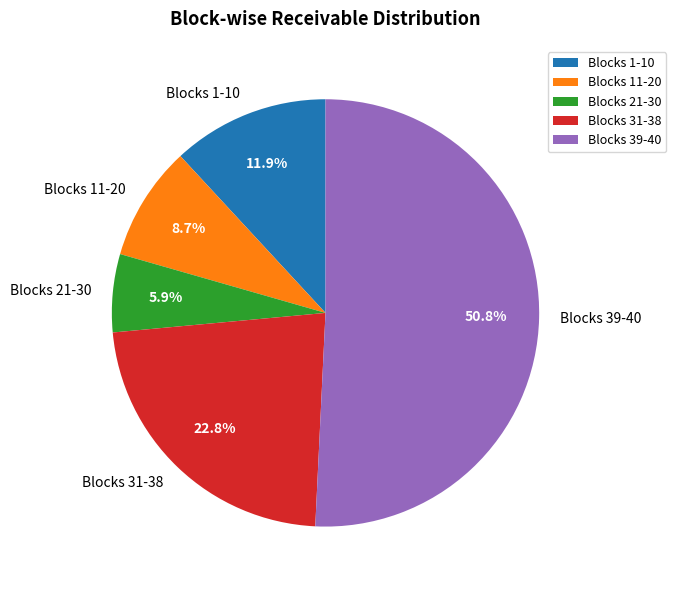

Which slice is the largest?

Blocks 39-40